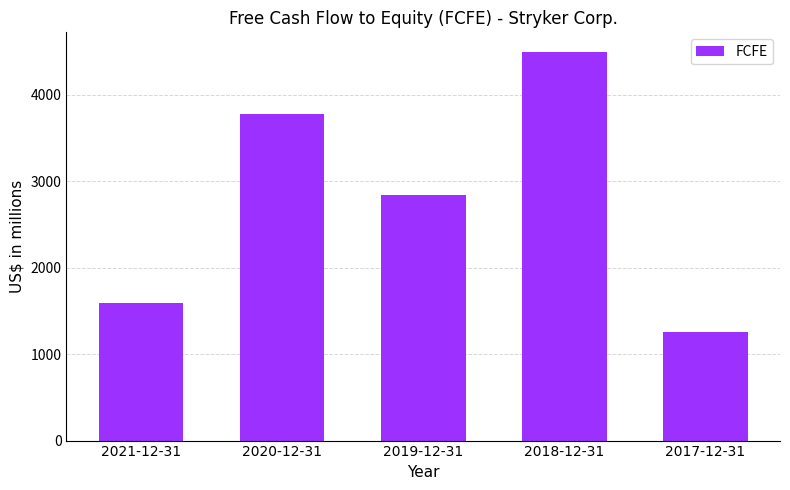

What position from the right is 2018-12-31?

2